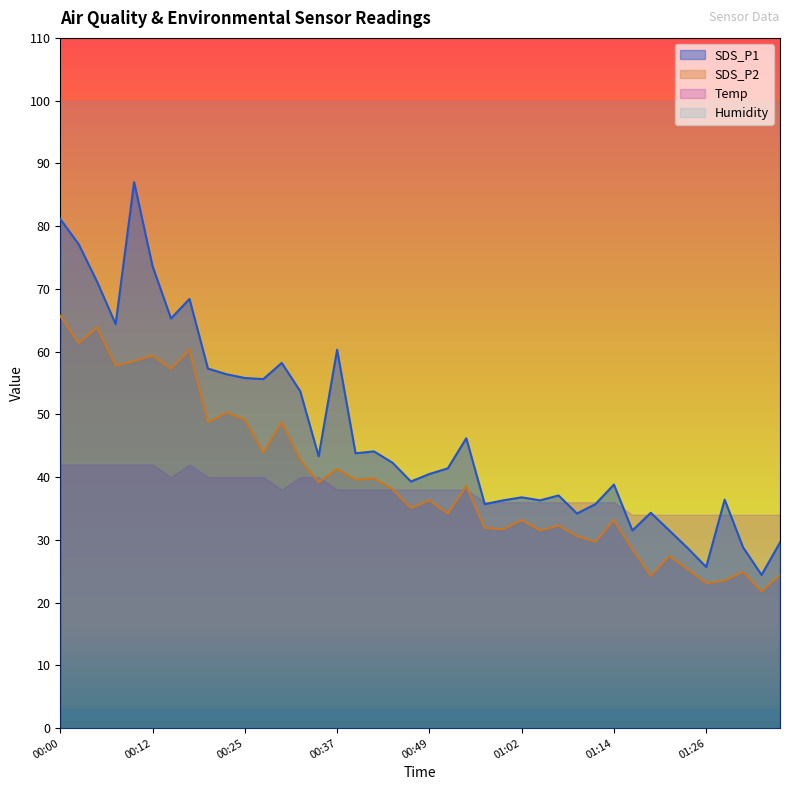

Which category has the highest value in the SDS_P2 series?

00:00